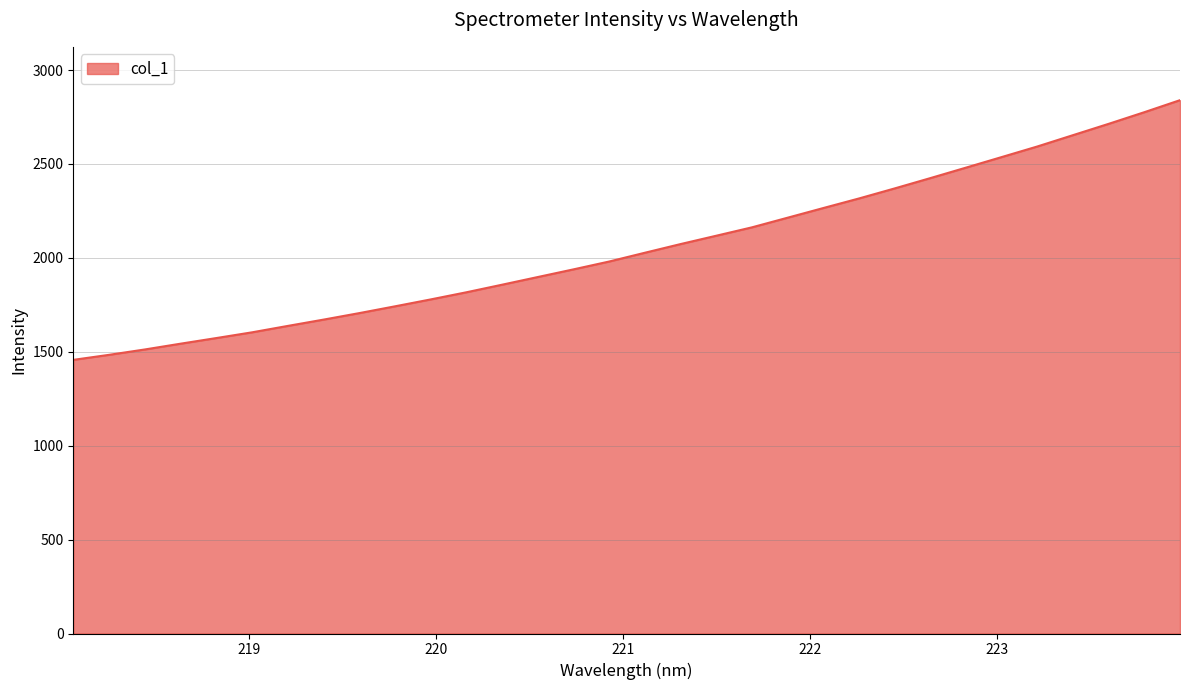

What is the minimum value shown in the chart?

1457.0